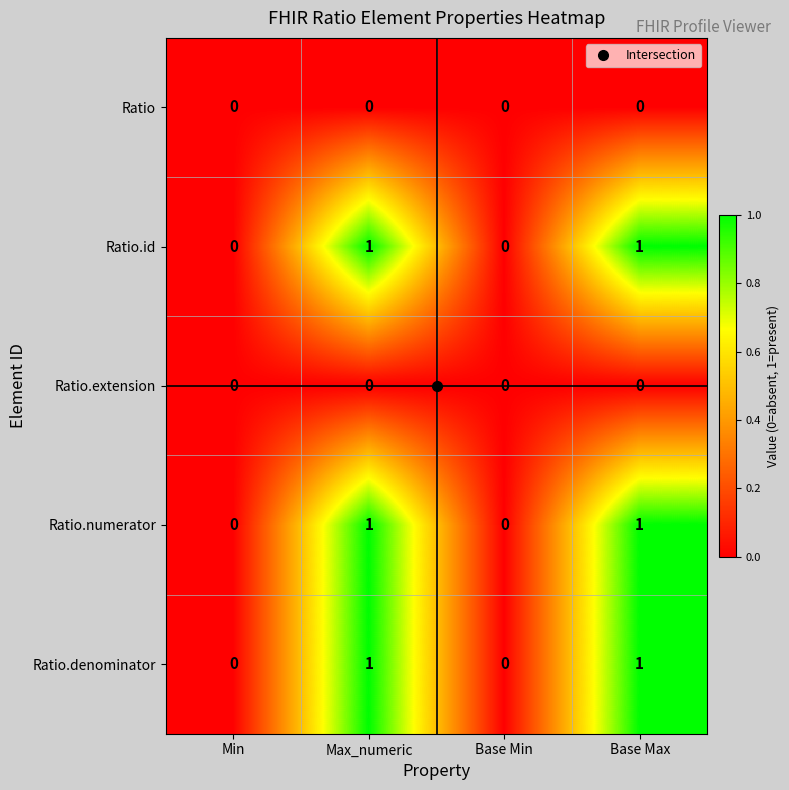

How many Ratio.numerator values are between 0 and 1?

4